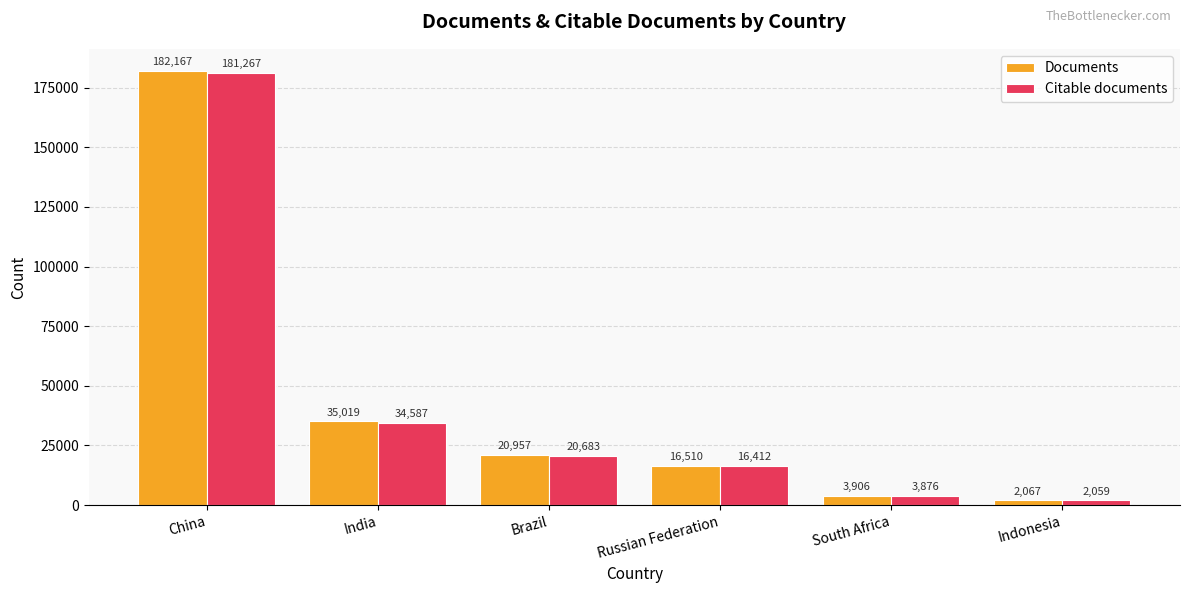

True or false: Documents has a value of 16510 at Russian Federation.

True